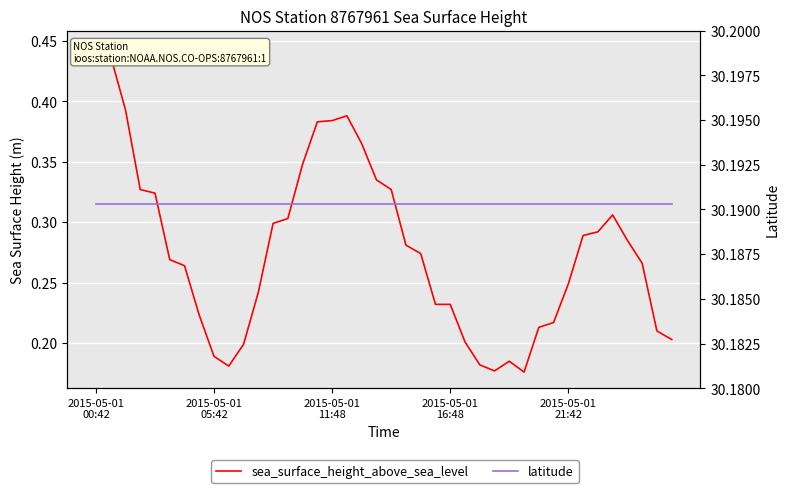

List the series in order of their peak value, lowest first.

sea_surface_height_above_sea_level, latitude